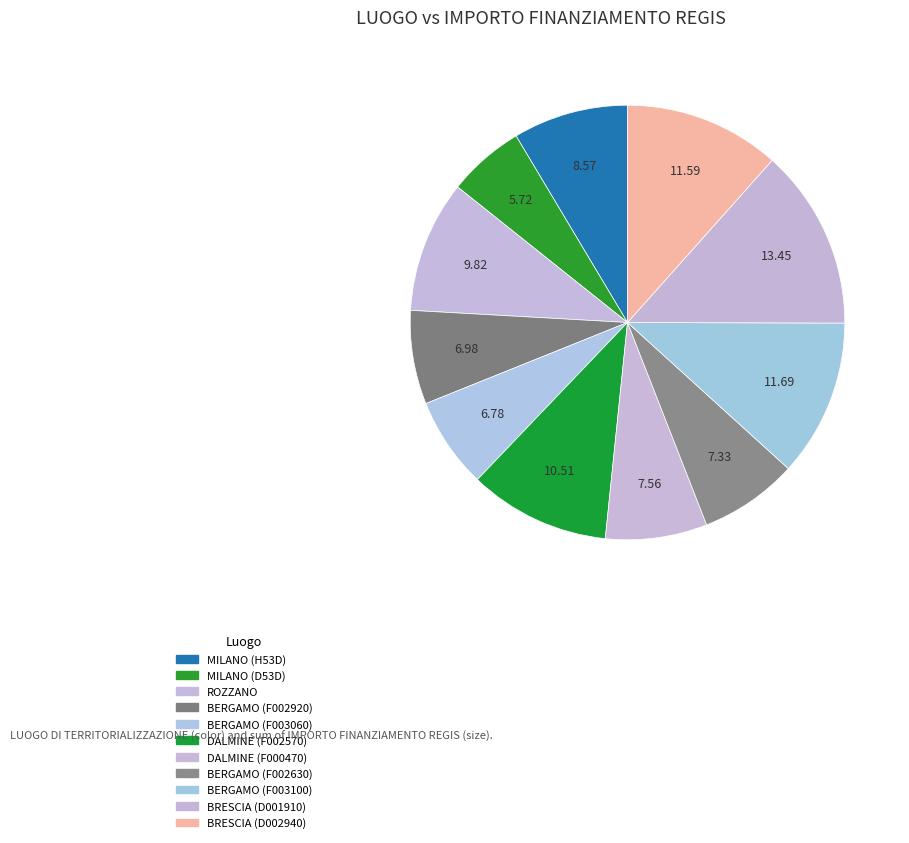

Count the number of slices in the pie.

11